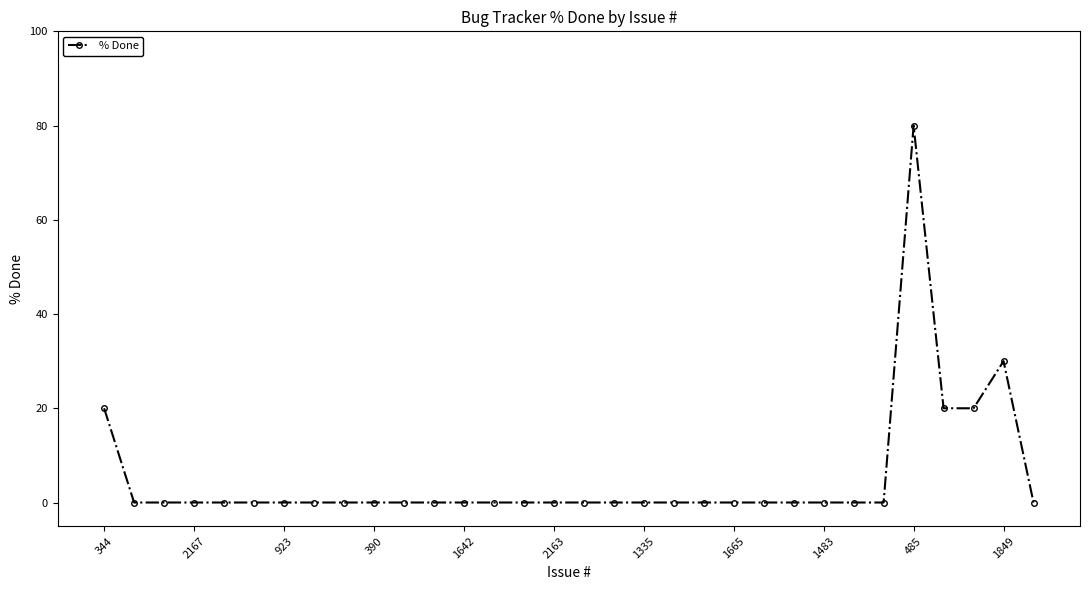

What is the maximum value shown in the chart?

80